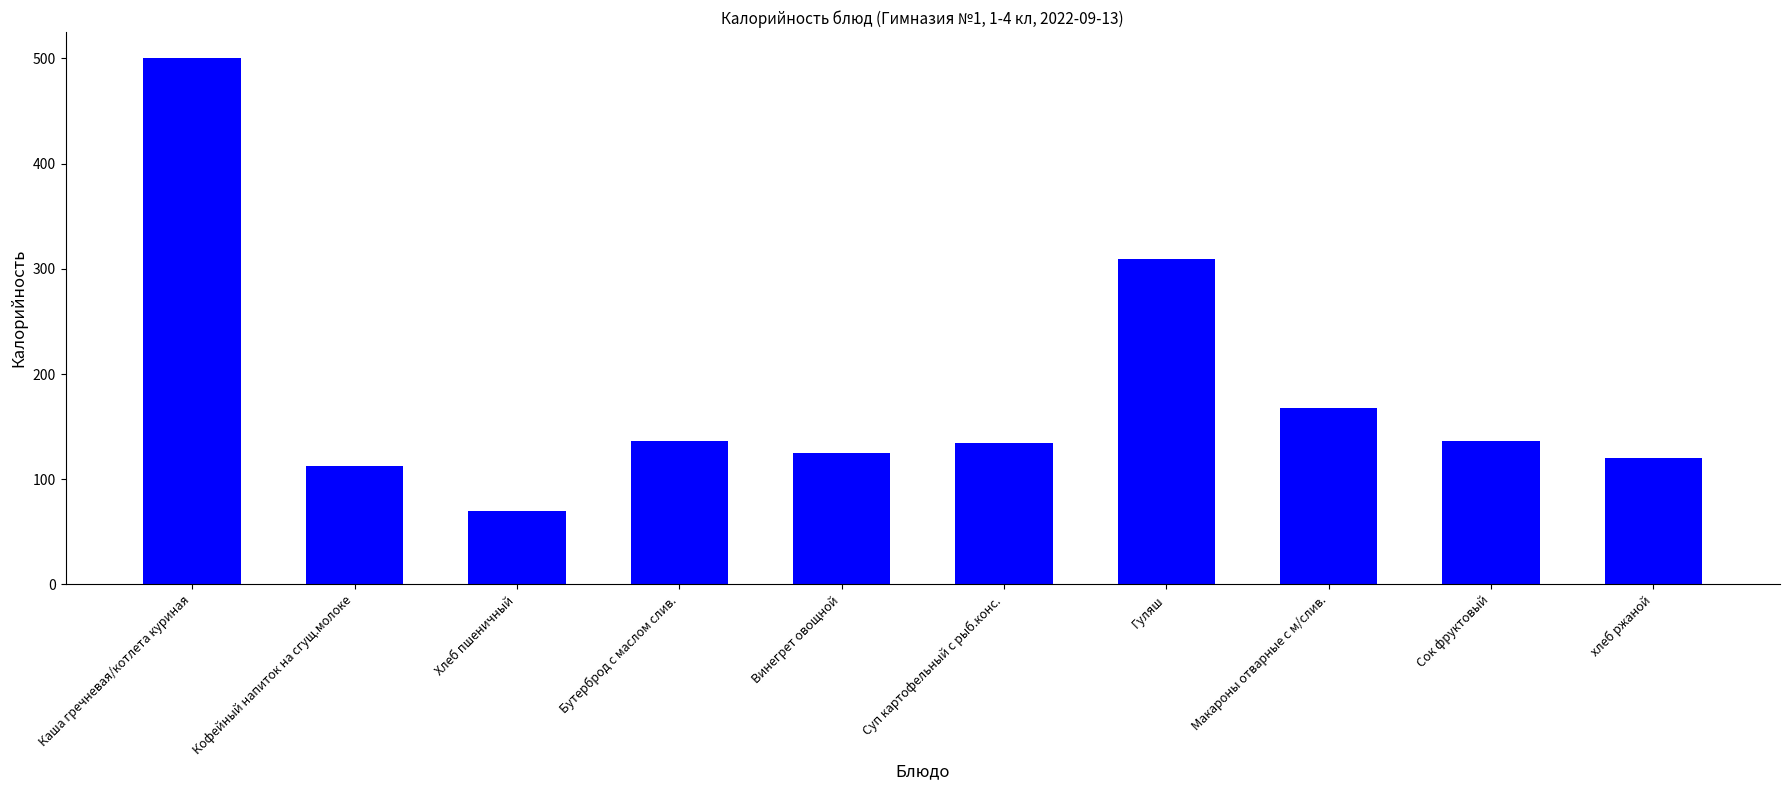

What is the value of the 4th bar from the left?

136.0